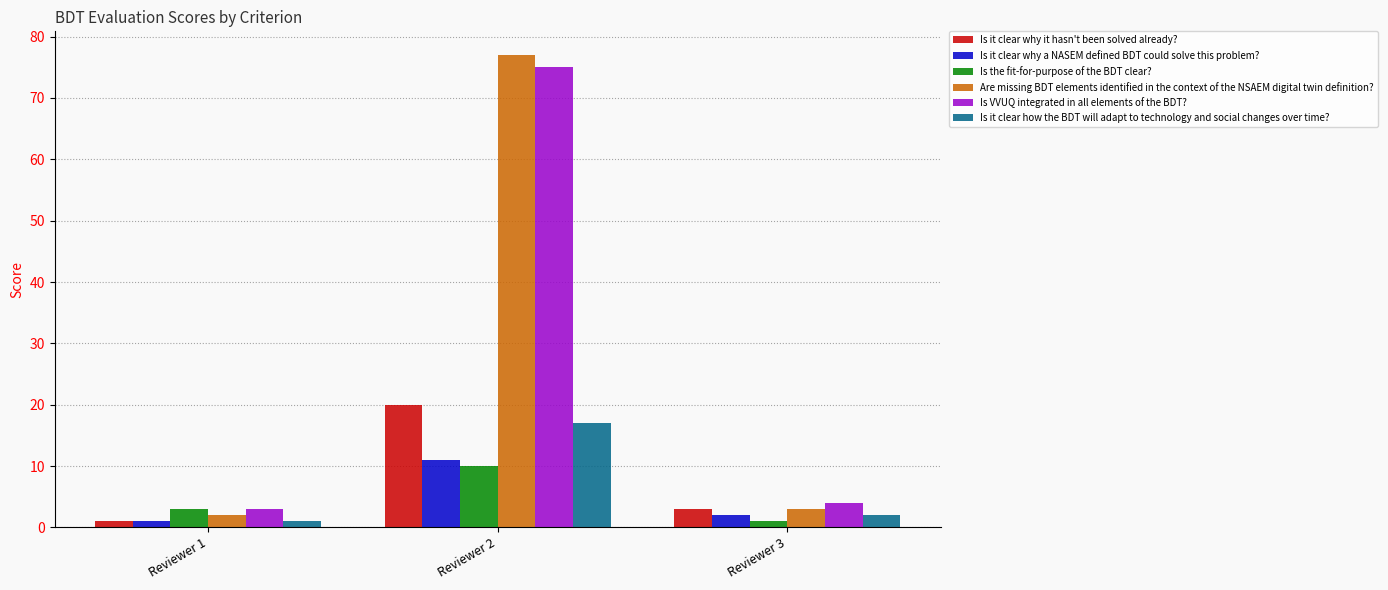

Count the number of categories in the chart.

3